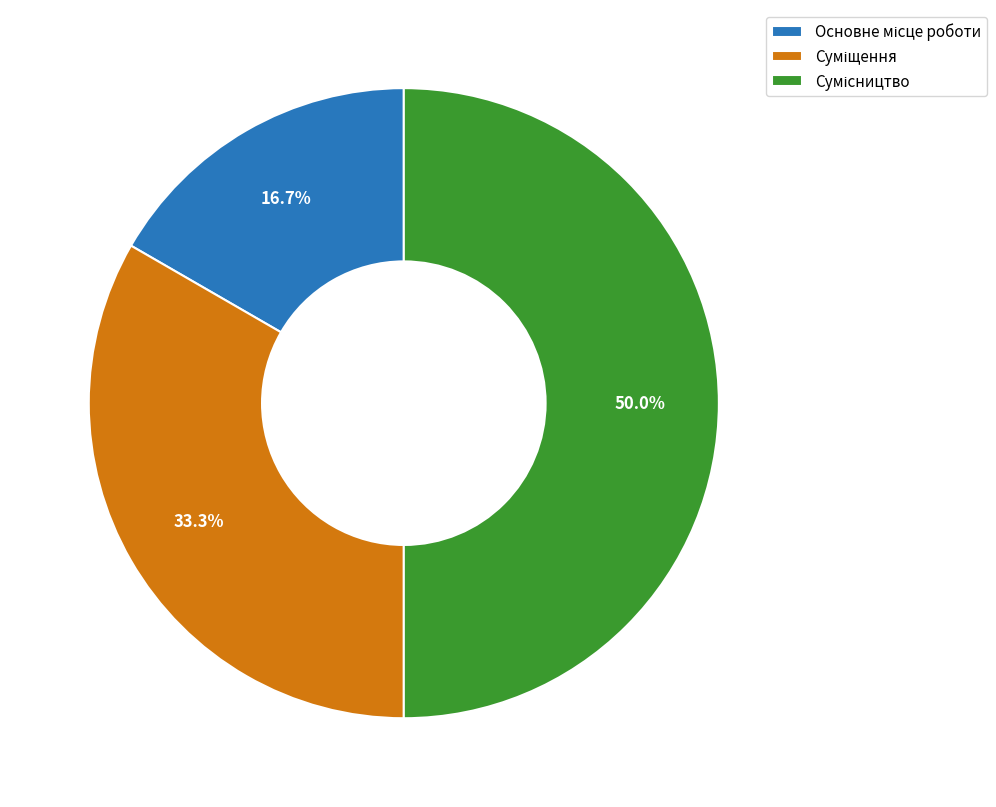

How many segments does this pie chart have?

3